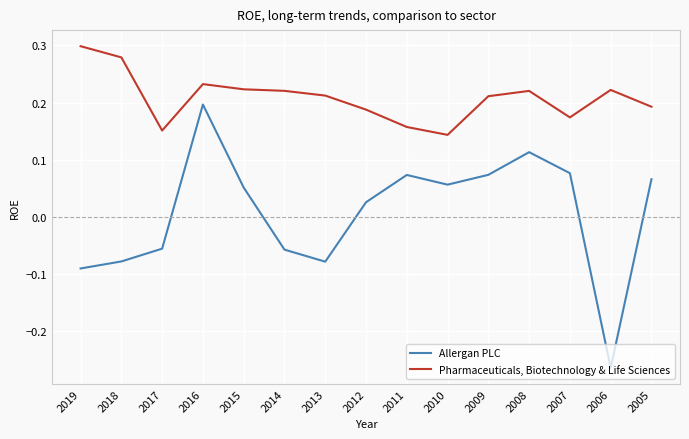

Count the number of data series in this chart.

2